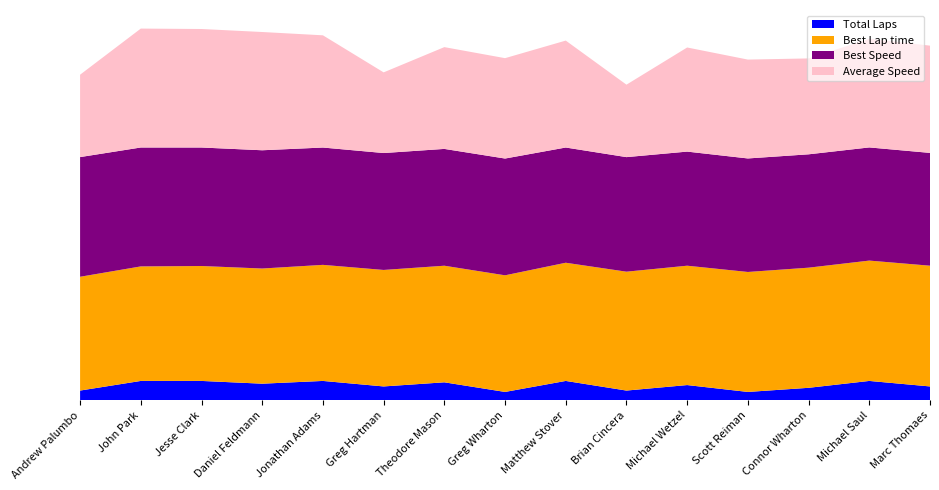

Reading left to right, transcribe all the data shown in this chart.

Total Laps: 7.0	14.0	14.0	12.0	14.0	10.0	13.0	6.0	14.0	7.0	11.0	6.0	9.0	14.0	10.0
Best Lap time: 82.7	83.3	83.6	83.7	84.4	84.7	84.8	84.8	85.9	86.4	86.8	87.2	87.4	87.5	87.8
Best Speed: 87.0	86.5	86.2	86.0	85.3	85.0	84.9	84.9	83.8	83.3	83.0	82.5	82.4	82.3	82.0
Average Speed: 59.9	86.5	86.2	86.0	81.6	58.6	74.0	73.0	77.8	52.7	75.7	71.9	69.7	79.0	78.0